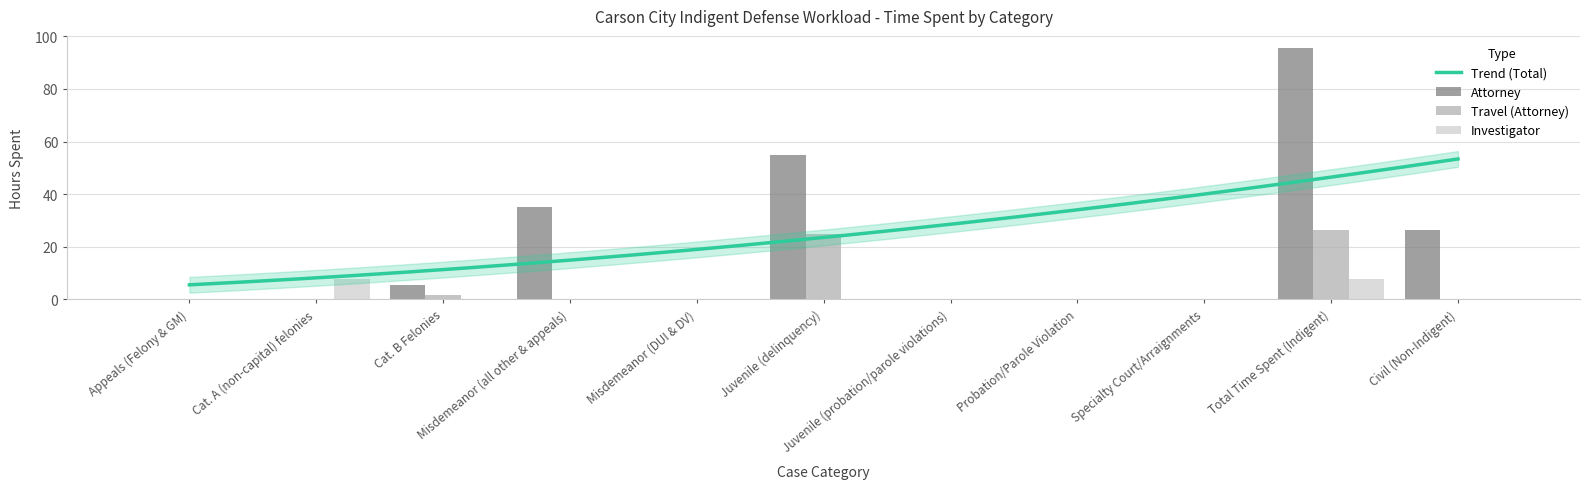

Does the chart contain any negative values?

No